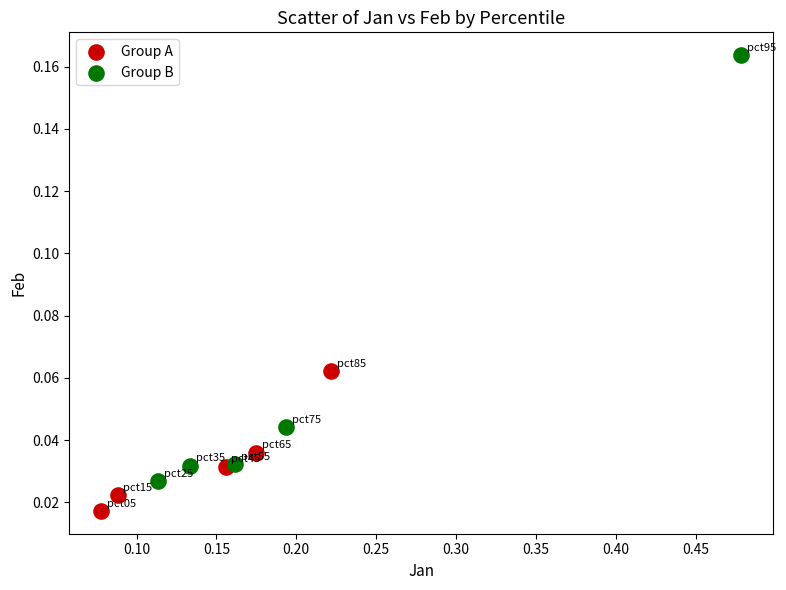

Which series reaches the minimum Y coordinate?

Group A